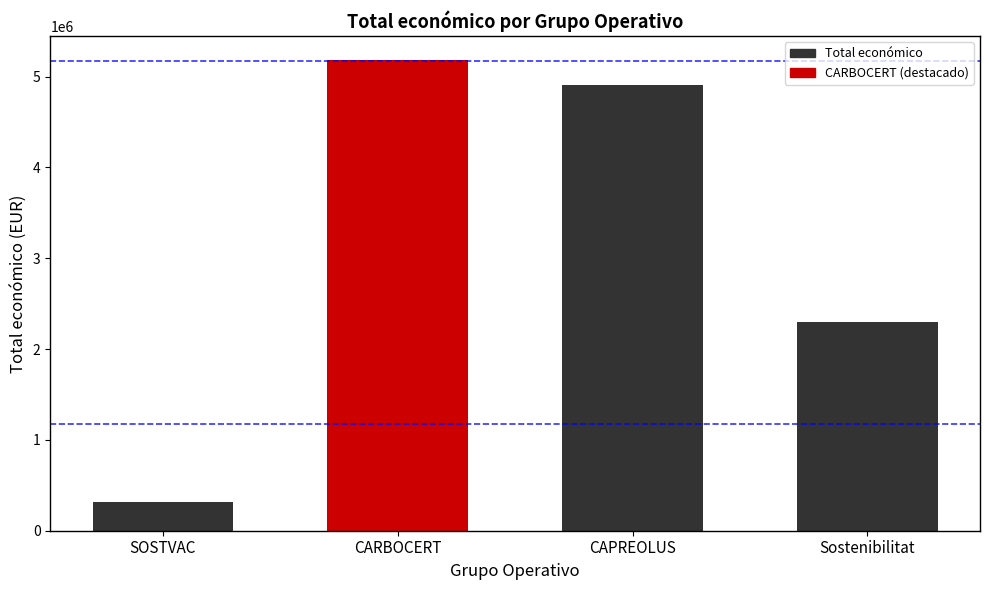

Reading left to right, what are all the values shown in this chart?

311553	5187255	4902645	2296067